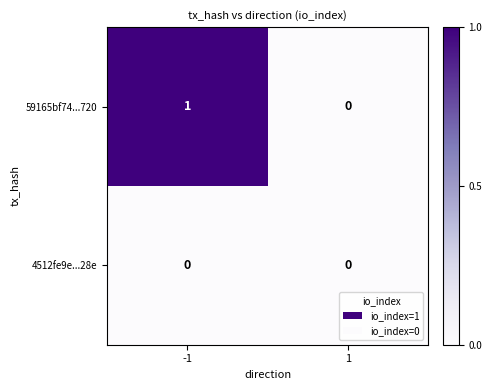

How many categories are shown in the chart?

2